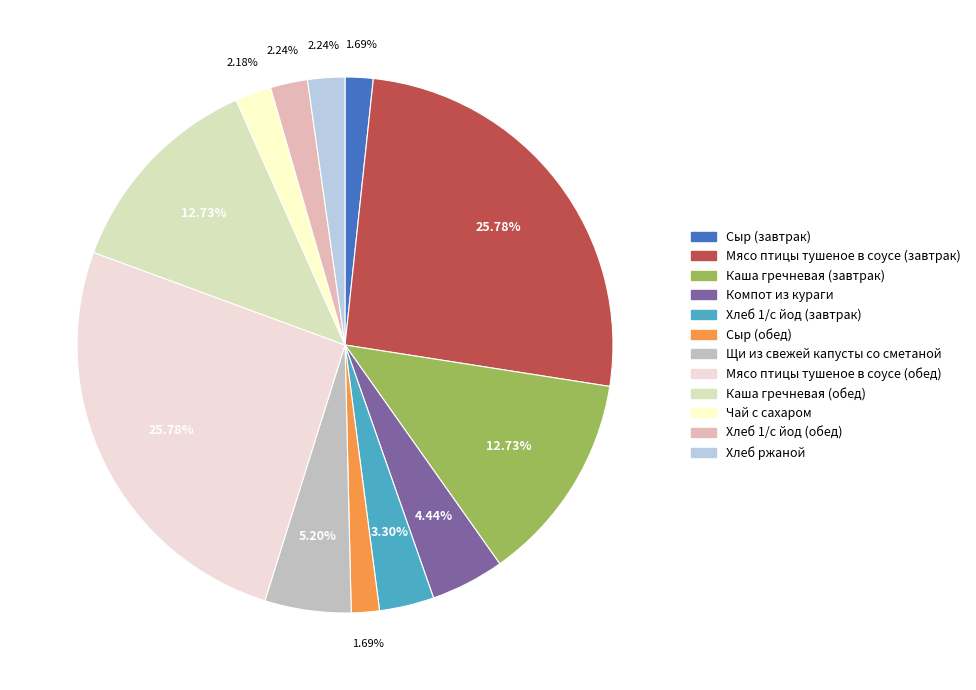

To the nearest percent, what portion does Мясо птицы тушеное в соусе (завтрак) represent?

26%